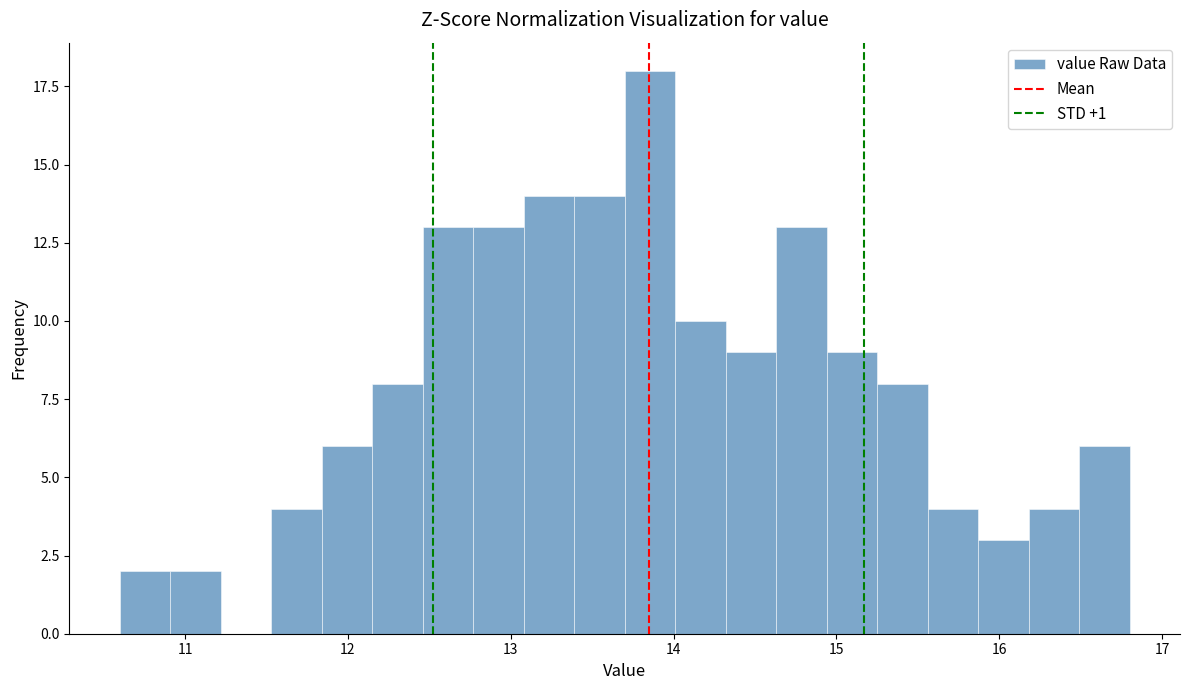

Read against the x-axis, roughly where is the centre of the tallest bar?

13.9